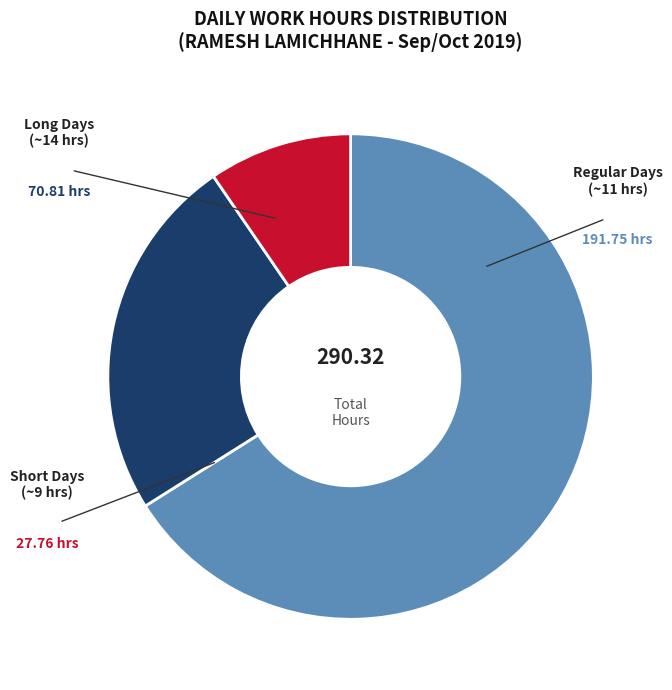

Is there a majority slice in this chart?

Yes